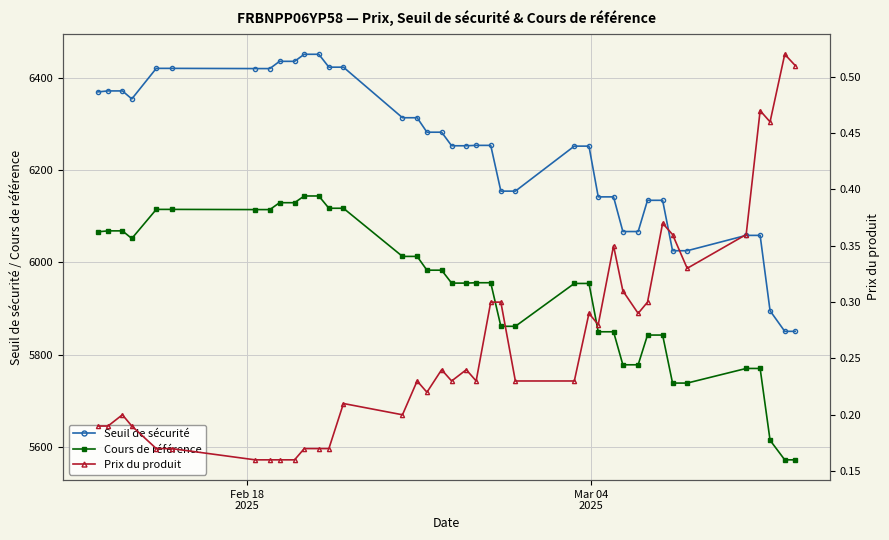

True or false: Prix du produit and Cours de référence cross at least once.

False